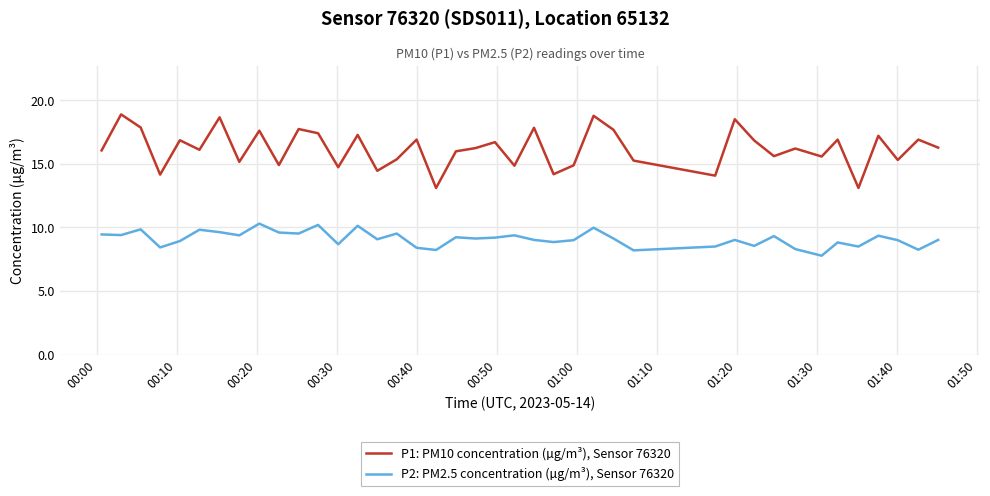

True or false: P1: PM10 concentration (µg/m³), Sensor 76320 and P2: PM2.5 concentration (µg/m³), Sensor 76320 cross at least once.

False